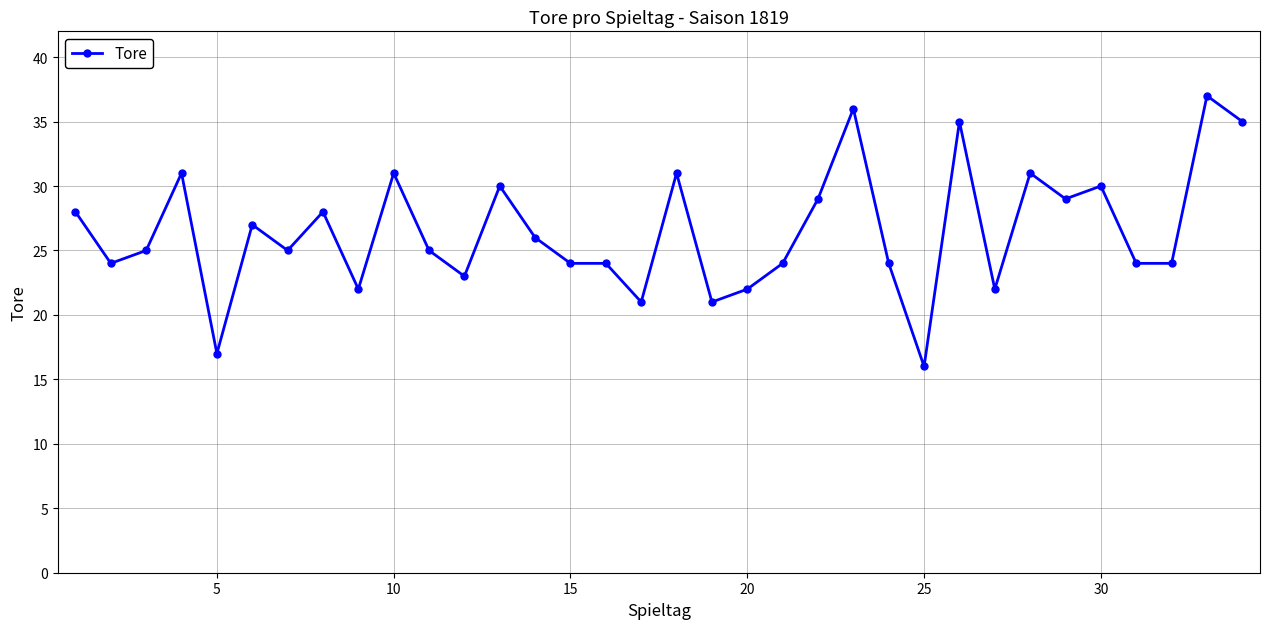

True or false: the data has more than 2 interior local peaks.

True